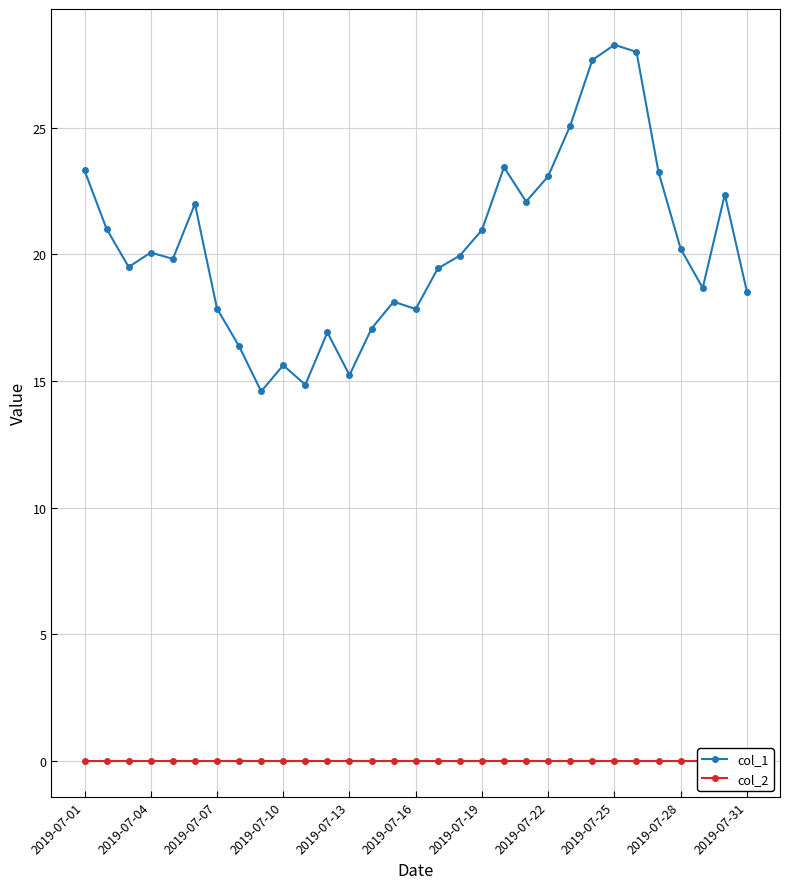

At which label does col_1 first exceed 19?

2019-07-01